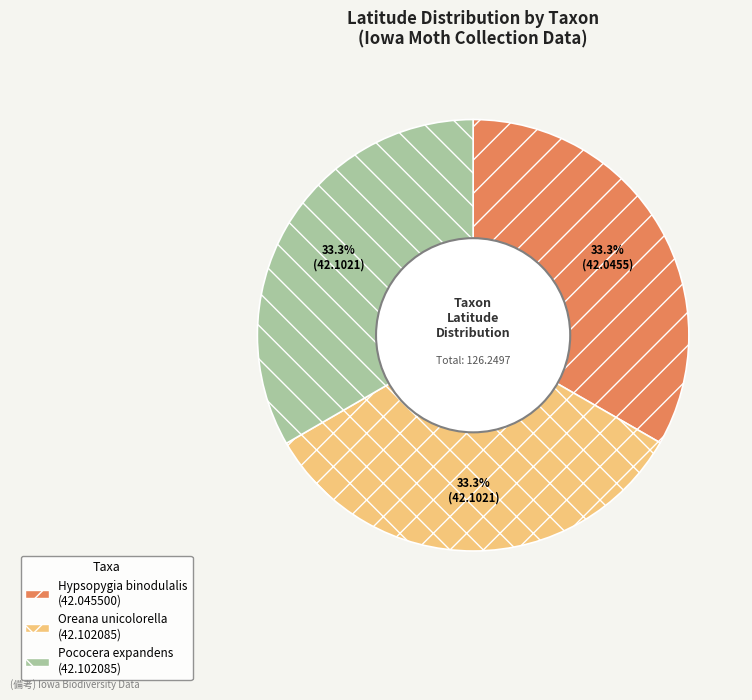

How many slices are in this pie chart?

3